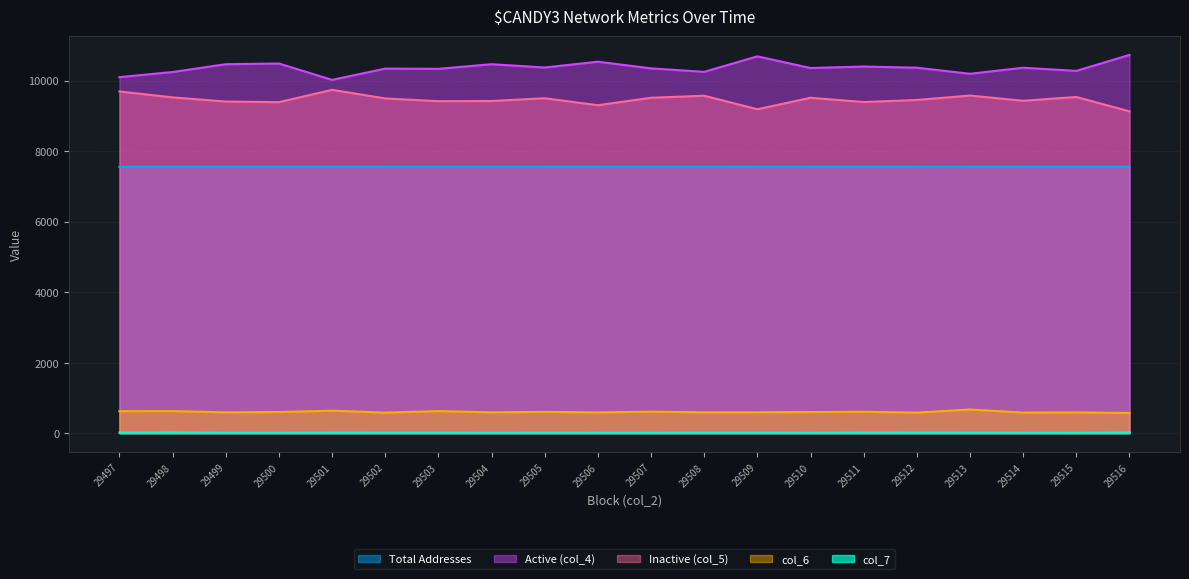

Is it true that Active (col_4) equals 10726.0 at 29516?

True